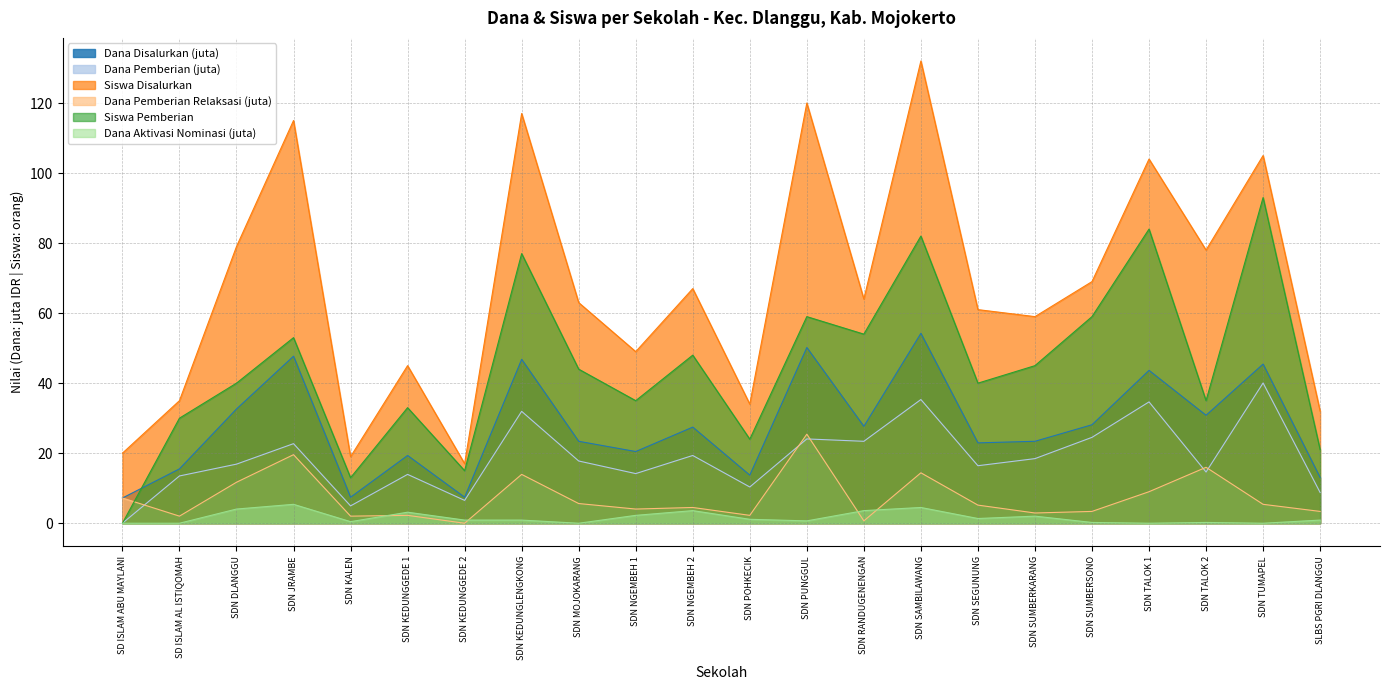

Which series has the largest total across all categories?

Siswa Disalurkan